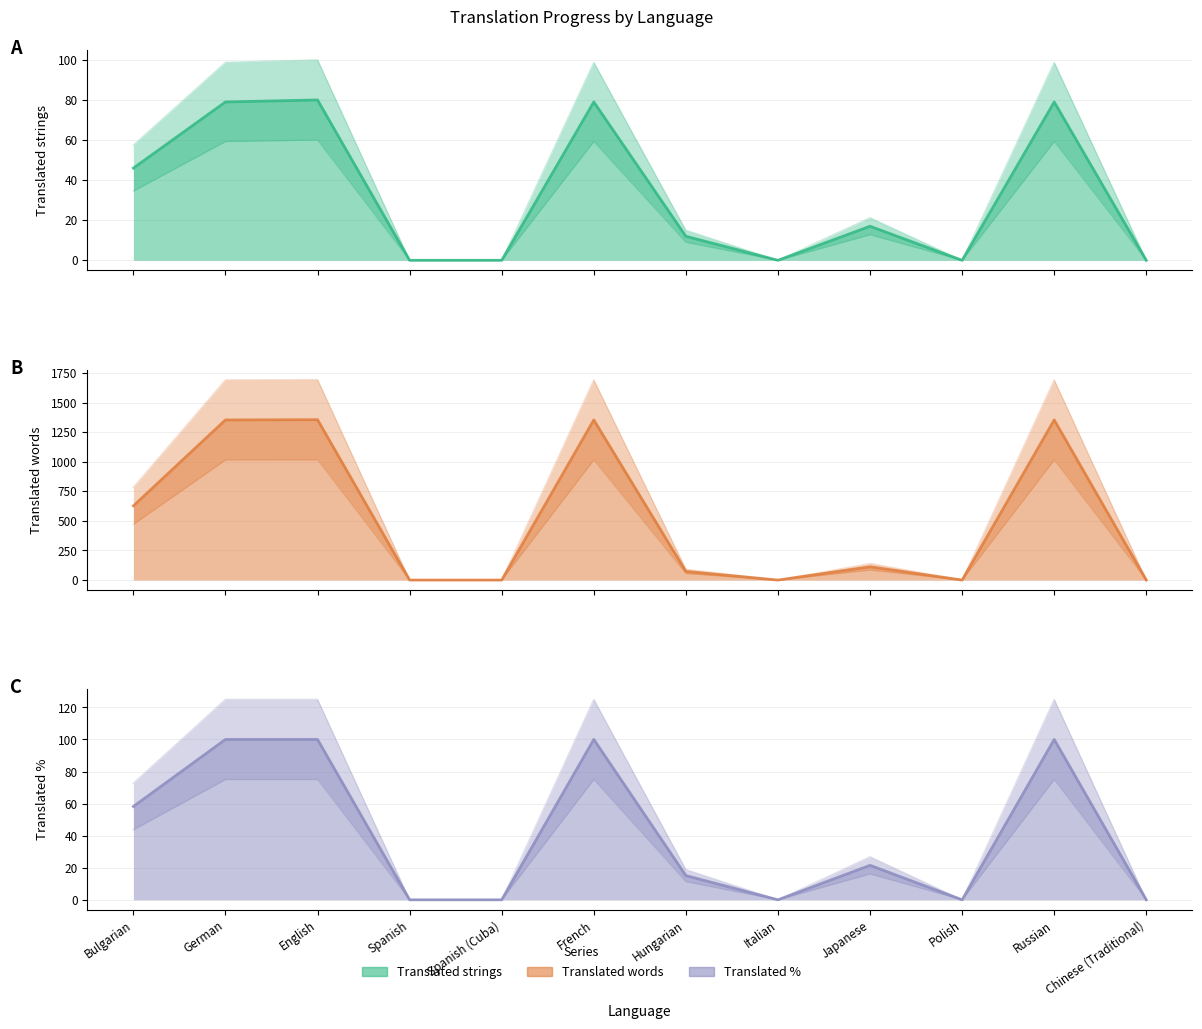

How many lines are shown in the chart?

3